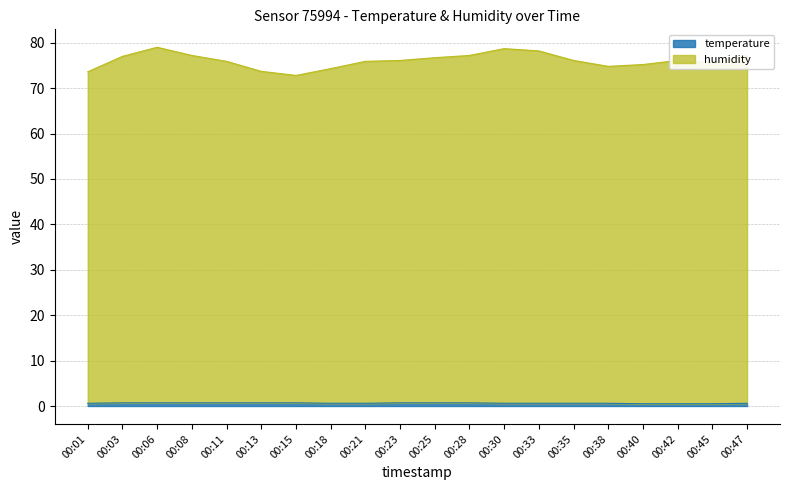

True or false: temperature and humidity cross at least once.

False